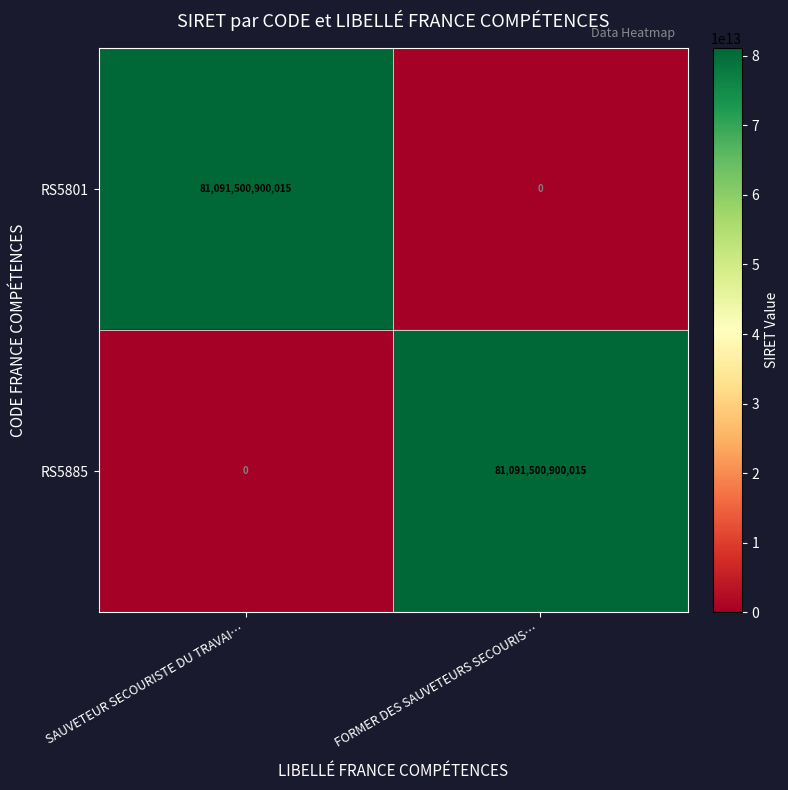

What is the difference between the maximum and minimum values in the RS5801 series?

81091500900015